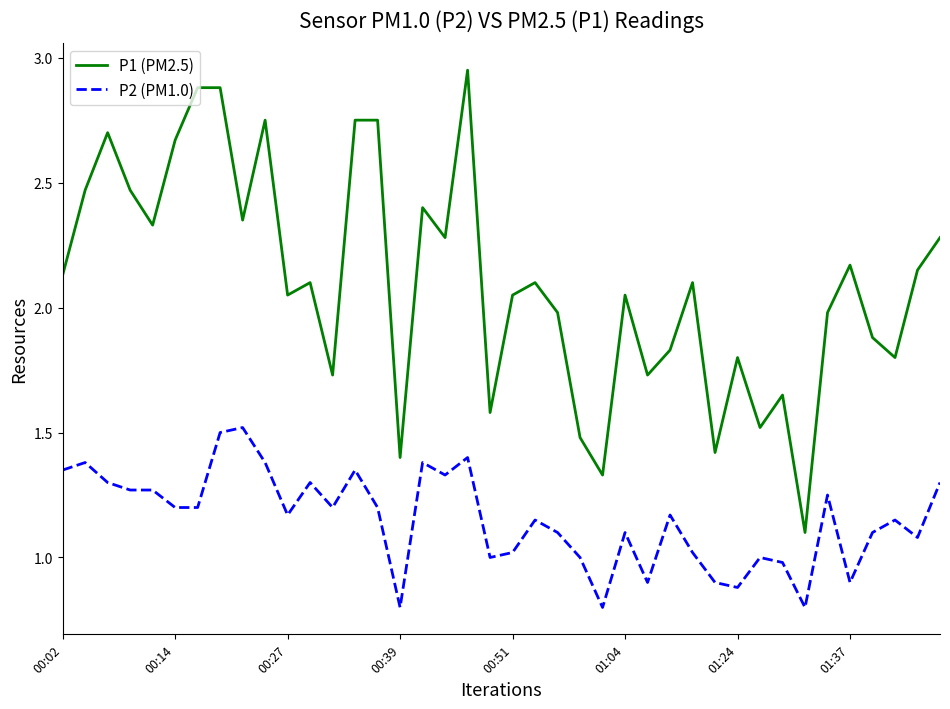

Rank the series by their average value, from lowest to highest.

P2 (PM1.0), P1 (PM2.5)